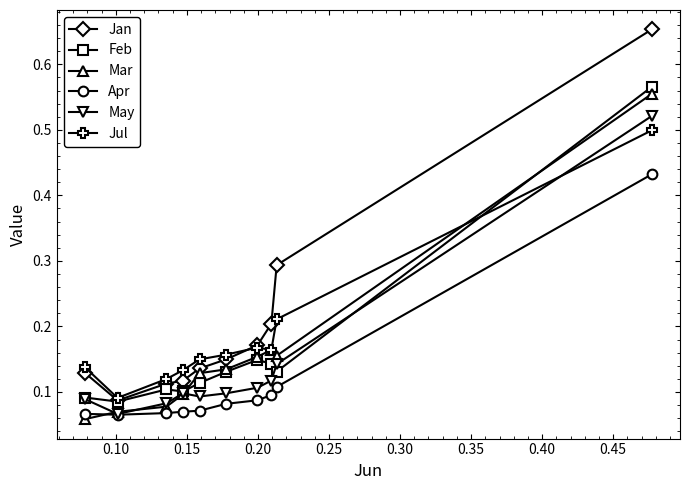

Which series has the largest range (max minus min)?

Jan